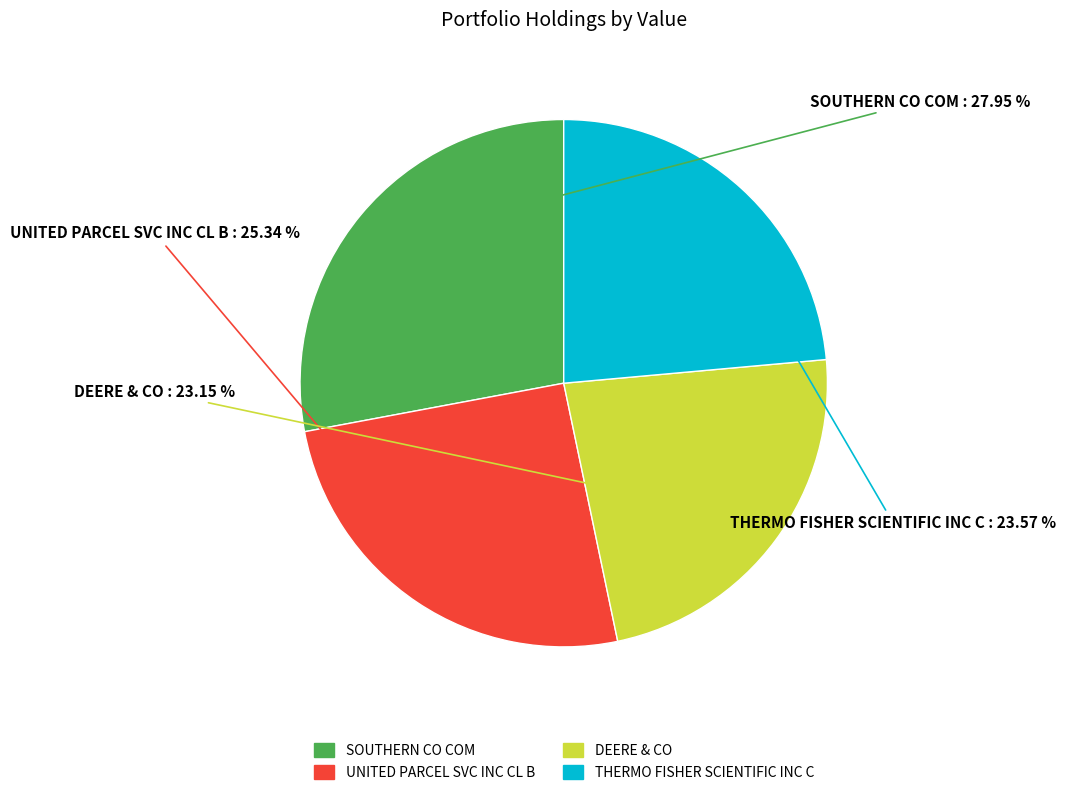

To the nearest percent, what portion does SOUTHERN CO COM represent?

28%